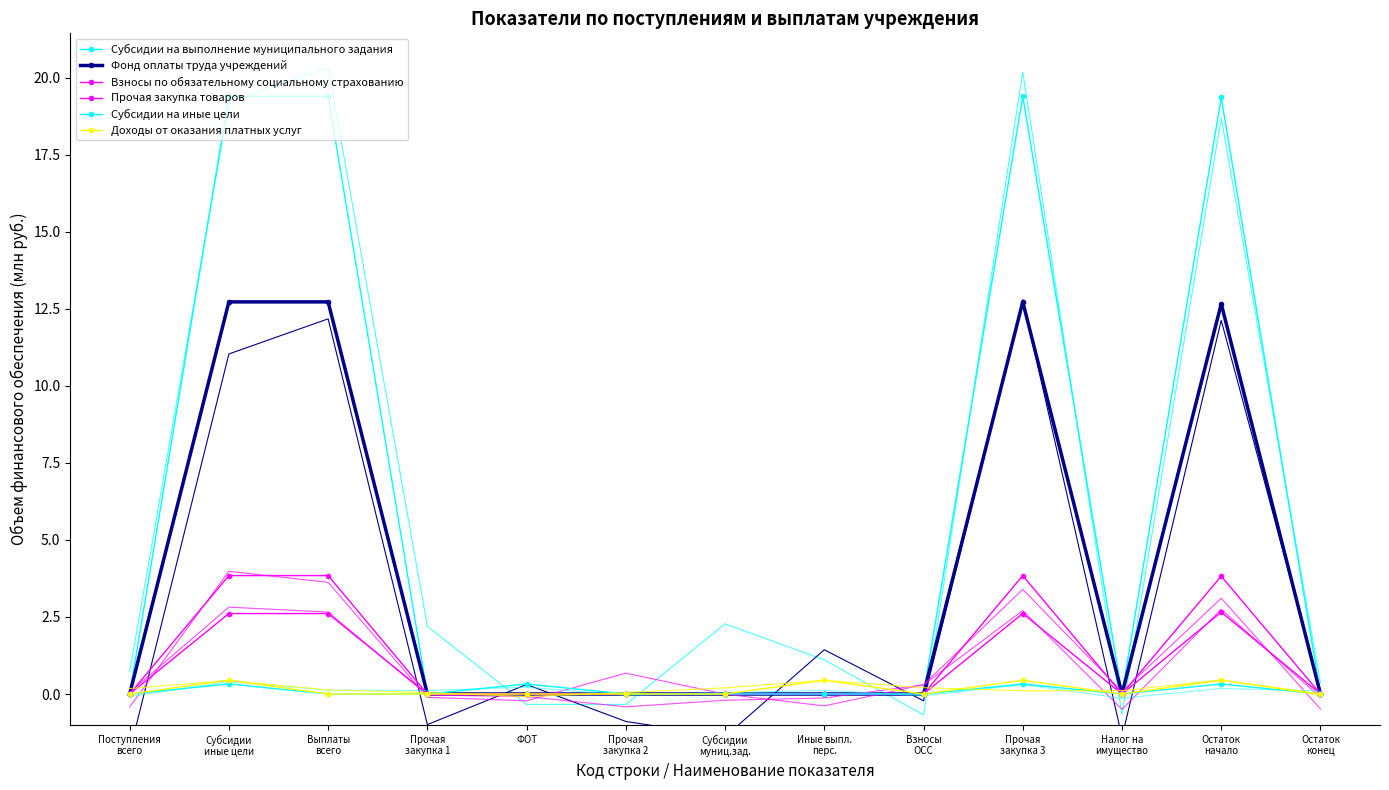

Which series changed the most between Прочая
закупка 1 and Прочая
закупка 3?

Субсидии на выполнение муниципального задания